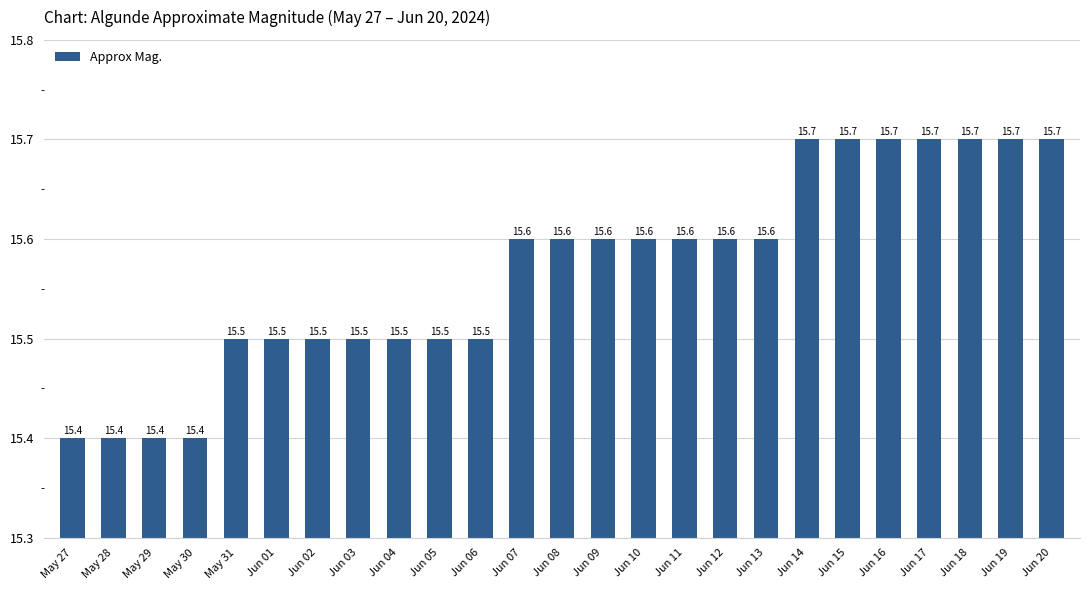

Reading left to right, list all the values displayed in this chart.

May 27=15.4	May 28=15.4	May 29=15.4	May 30=15.4	May 31=15.5	Jun 01=15.5	Jun 02=15.5	Jun 03=15.5	Jun 04=15.5	Jun 05=15.5	Jun 06=15.5	Jun 07=15.6	Jun 08=15.6	Jun 09=15.6	Jun 10=15.6	Jun 11=15.6	Jun 12=15.6	Jun 13=15.6	Jun 14=15.7	Jun 15=15.7	Jun 16=15.7	Jun 17=15.7	Jun 18=15.7	Jun 19=15.7	Jun 20=15.7